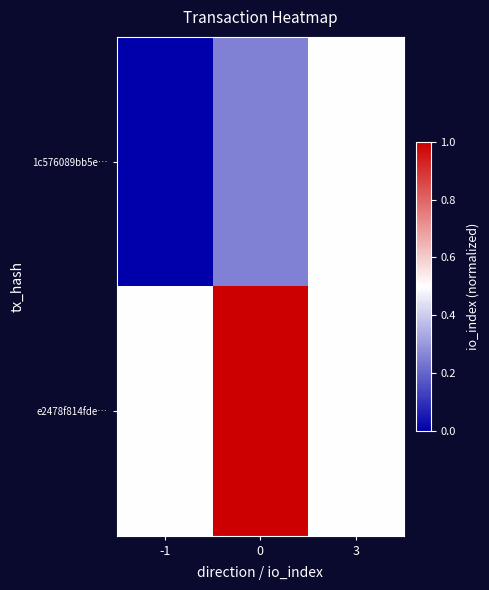

List the series in order of their overall mean, lowest first.

1c576089bb5e…, e2478f814fde…